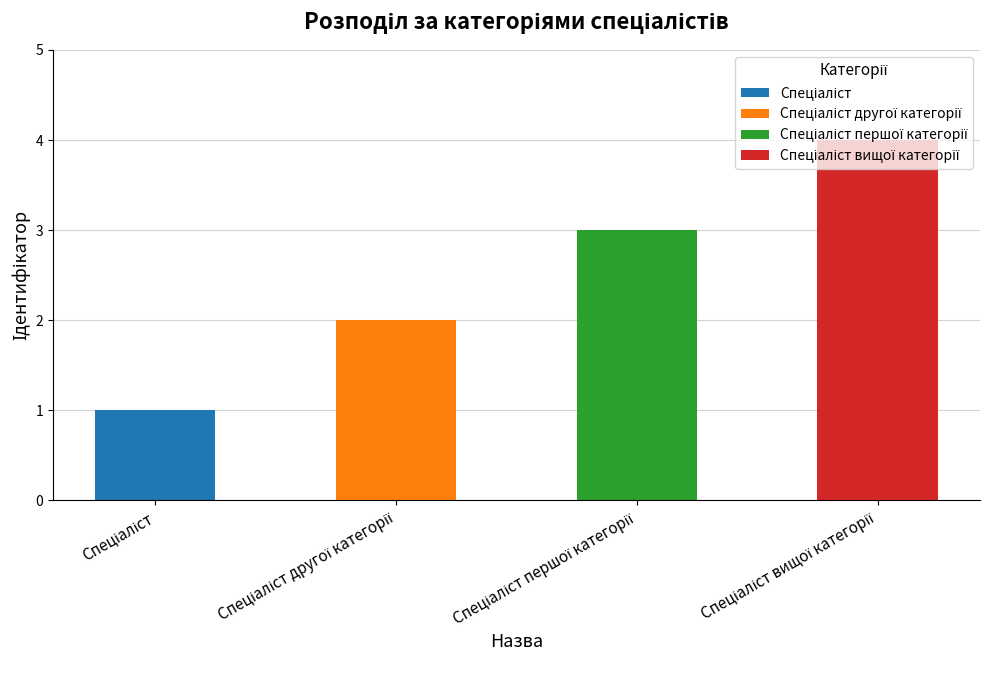

What is the greatest value displayed?

4